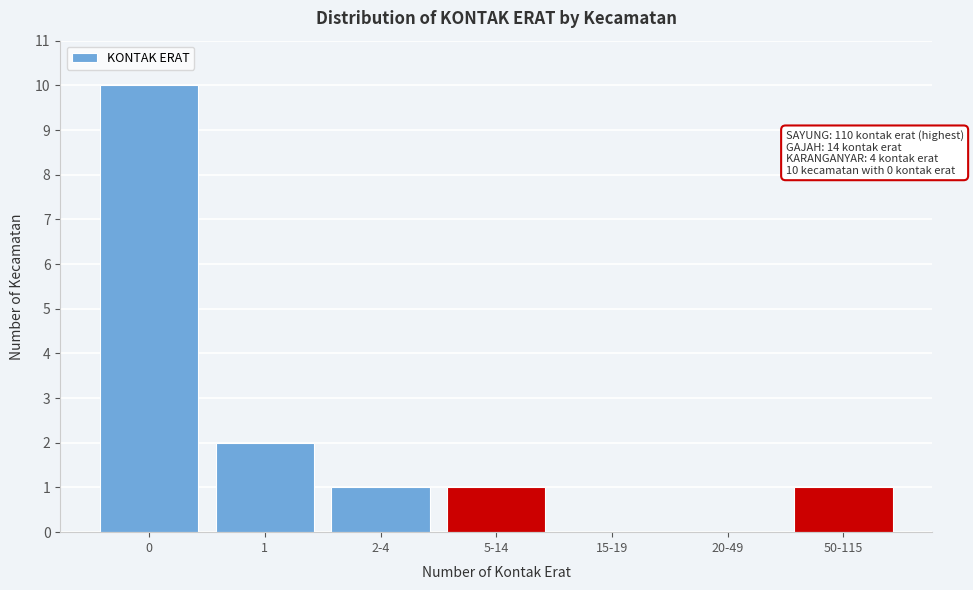

Reading right to left, transcribe all the data shown in this chart.

50-115=1	20-49=0	15-19=0	5-14=1	2-4=1	1=2	0=10